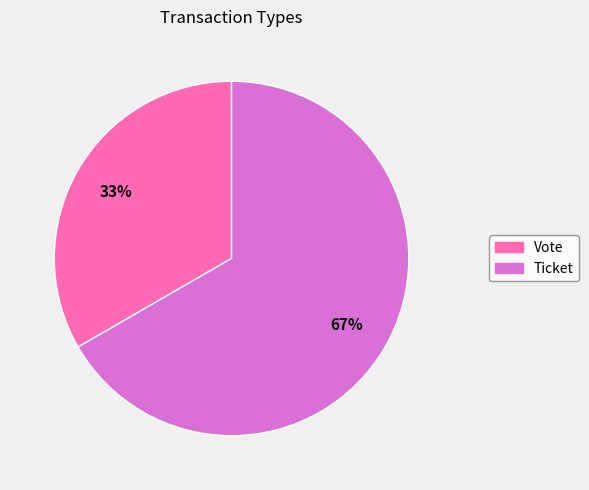

Which slice is the smallest?

Vote